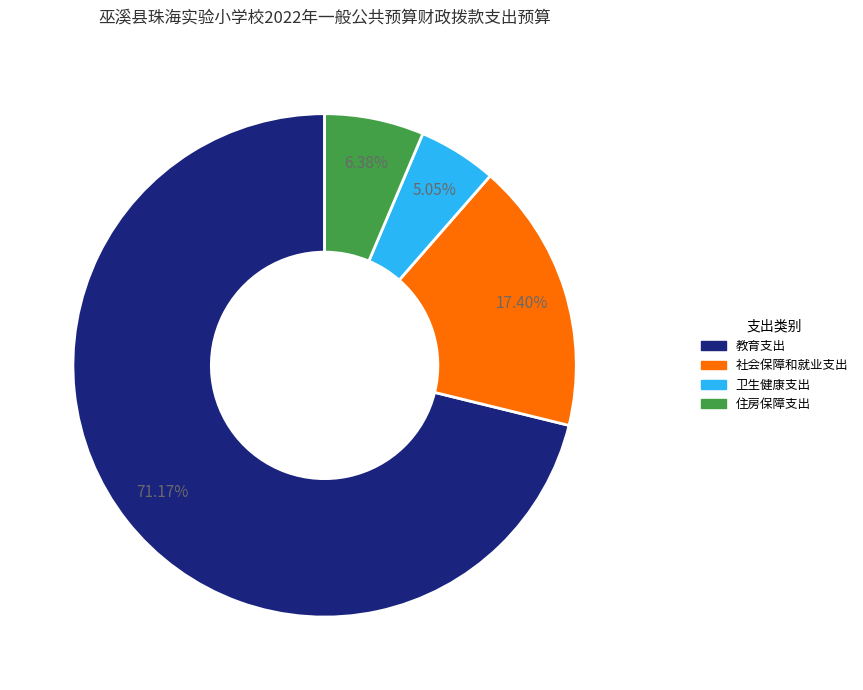

How many segments does this pie chart have?

4